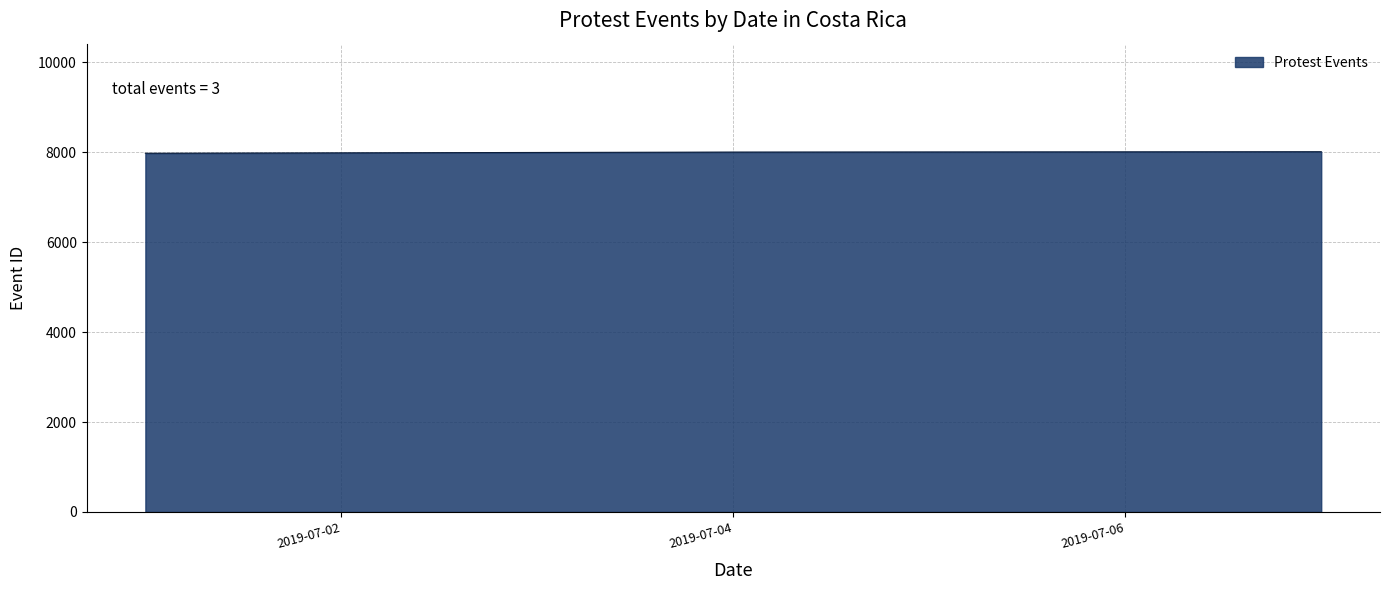

What is the smallest value displayed?

7978